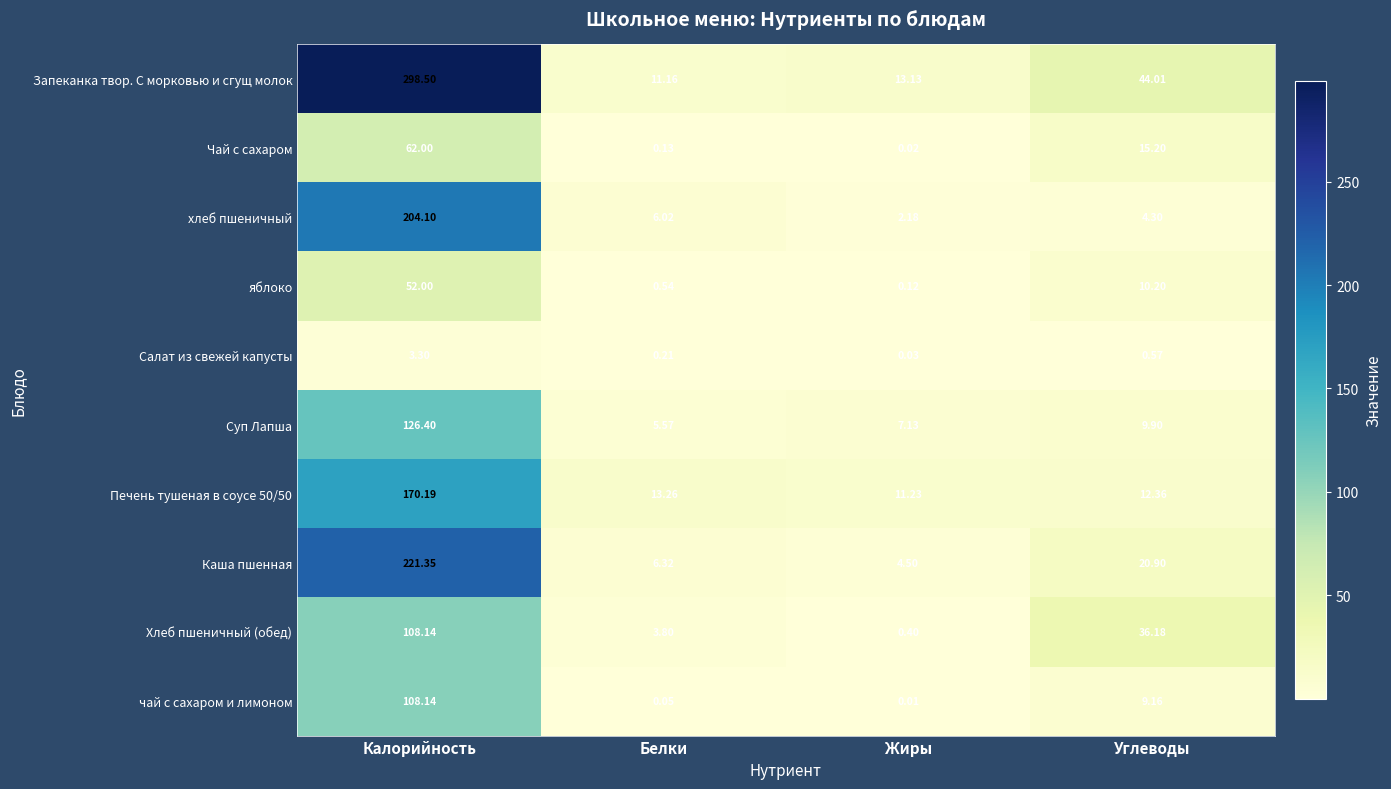

Where is Печень тушеная в соусе 50/50 nearest to the value 90?

Белки